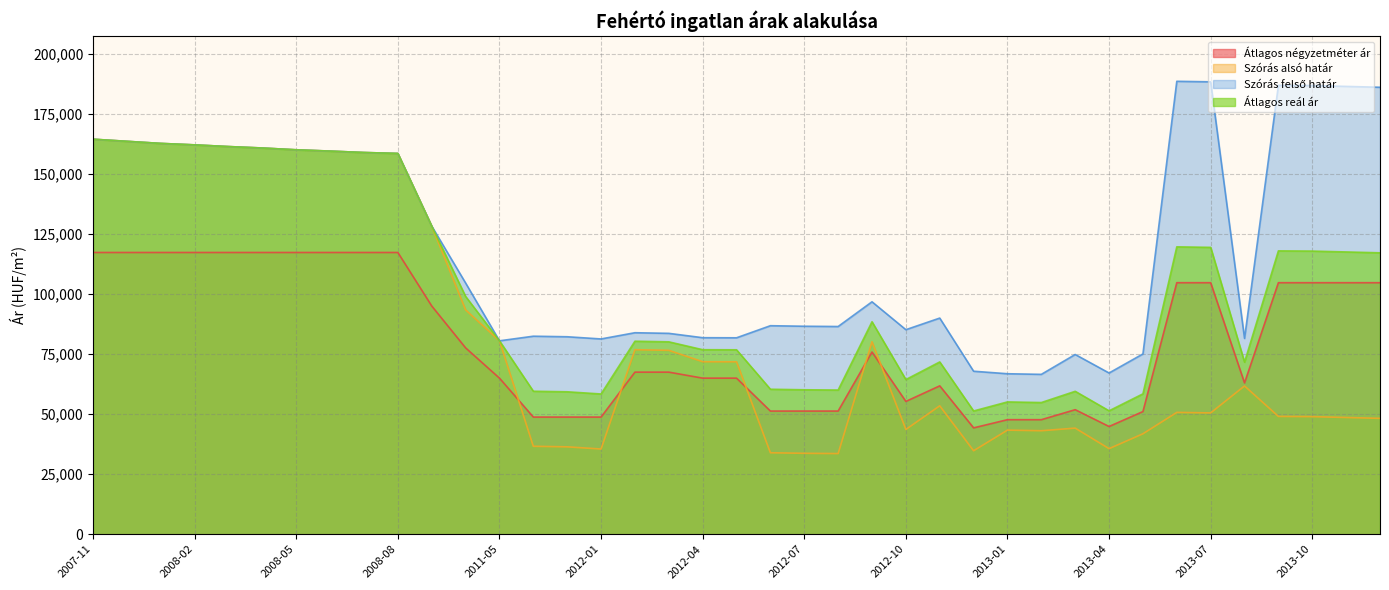

In Átlagos reál ár, how many points are higher than both neighbors (excluding endpoints)?

7